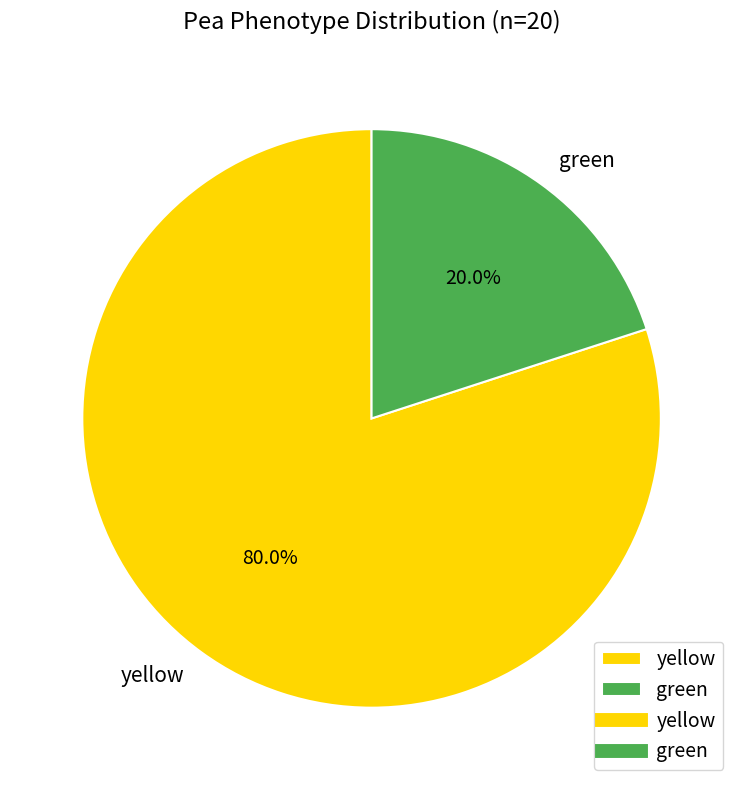

What is the smallest slice in the pie chart?

green